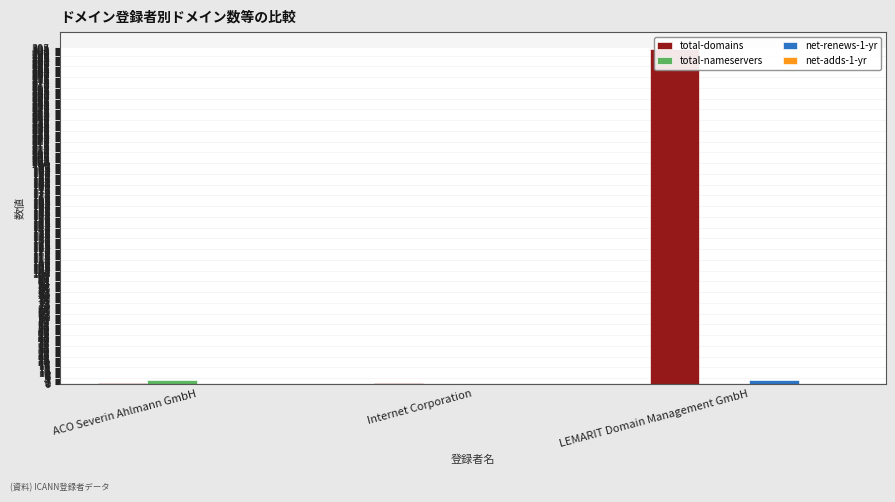

Rank the series by their maximum value, from highest to lowest.

total-domains, total-nameservers, net-renews-1-yr, net-adds-1-yr